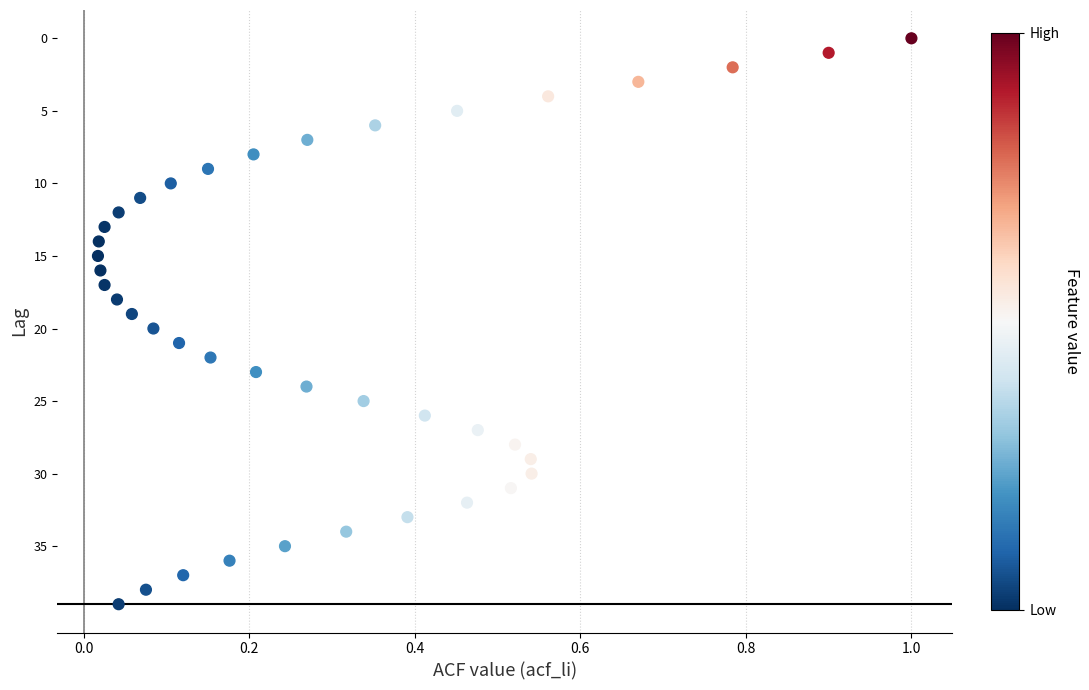

What is the range of Y values (max minus min)?

39